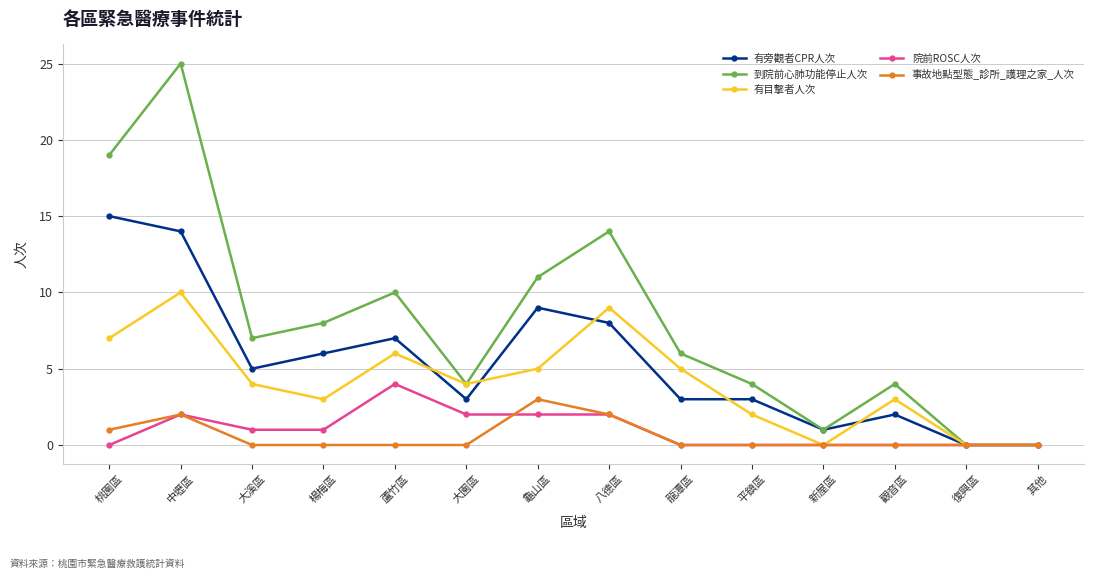

What is the label of the 11th point from the left?

新屋區